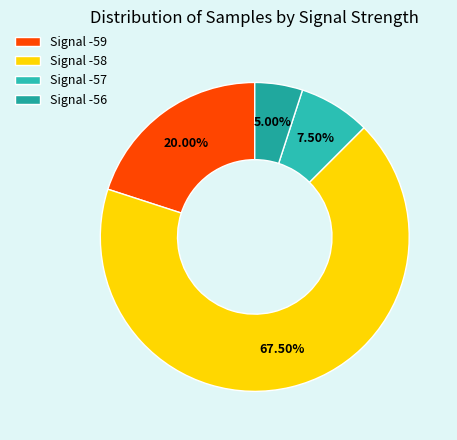

How many segments does this pie chart have?

4